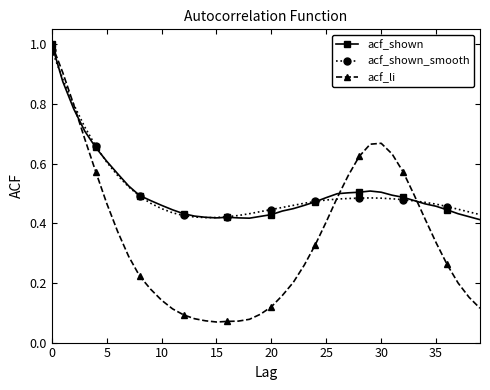

Which series has the widest spread of values?

acf_li